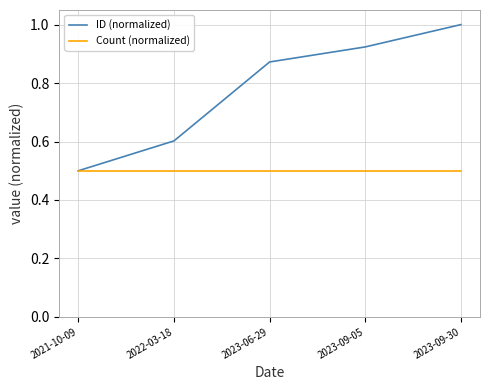

What is the difference between the highest and lowest values at 2023-06-29?

0.4